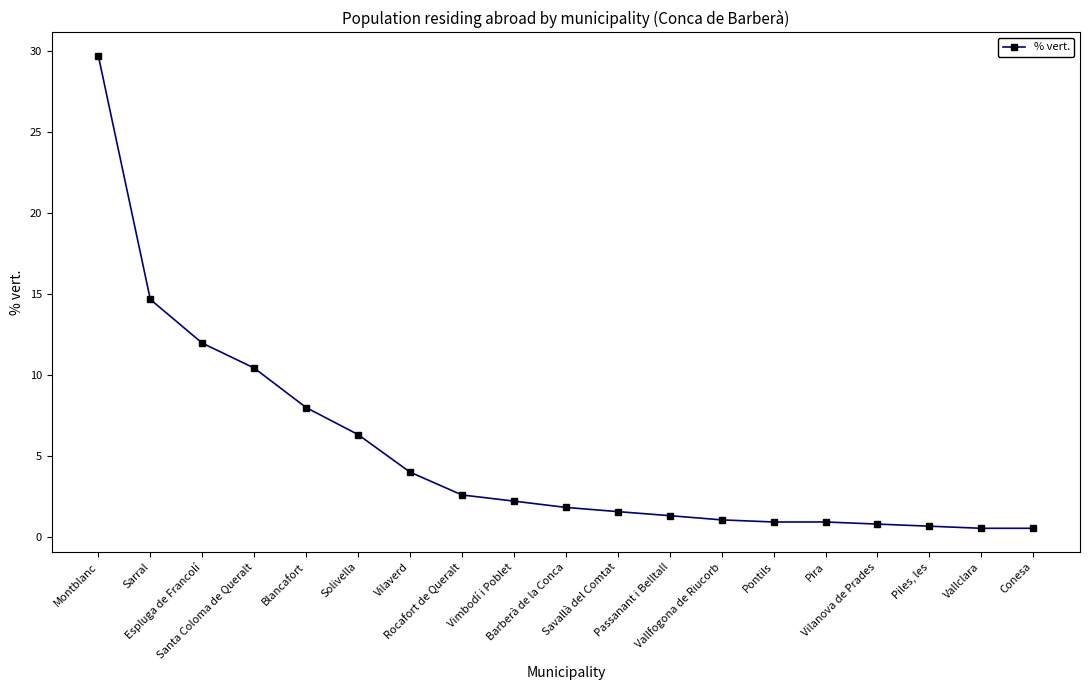

What is the maximum value shown in the chart?

29.7